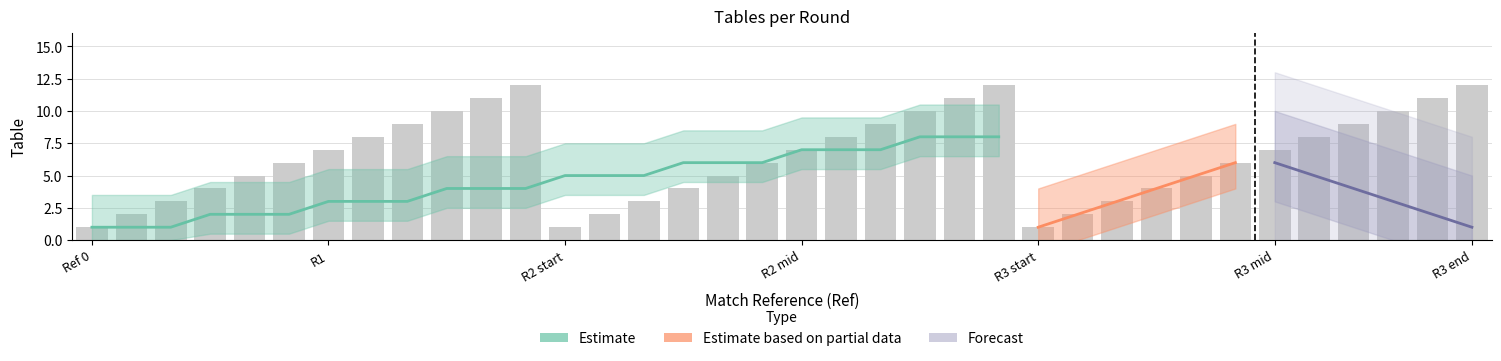

What value does the Forecast series have at 8?

4